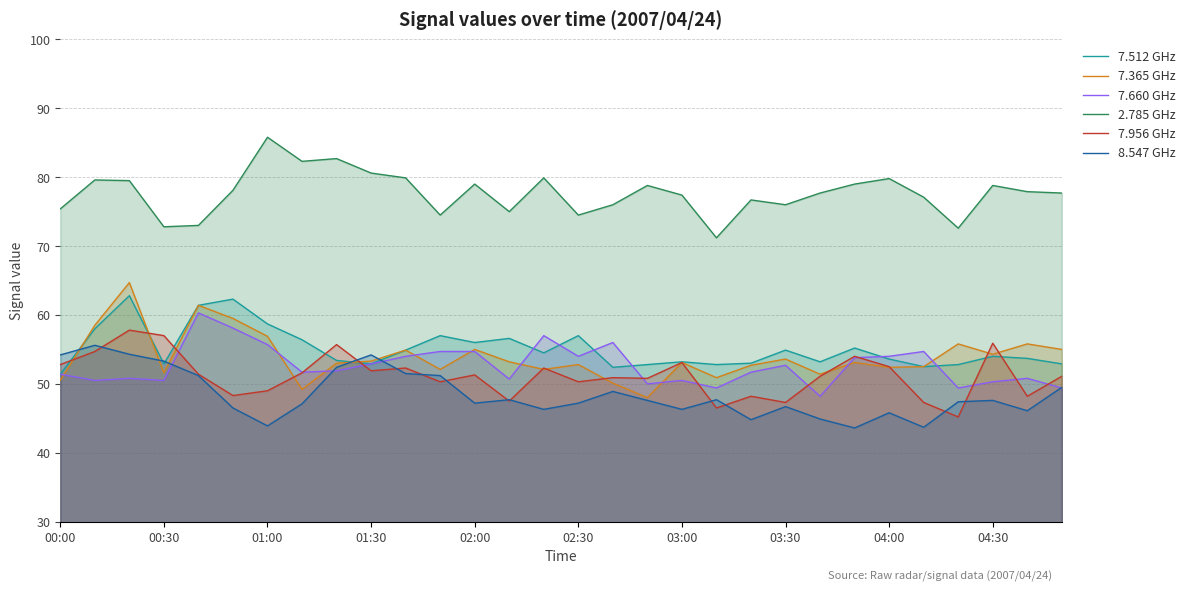

Does the chart have visible grid lines?

Yes